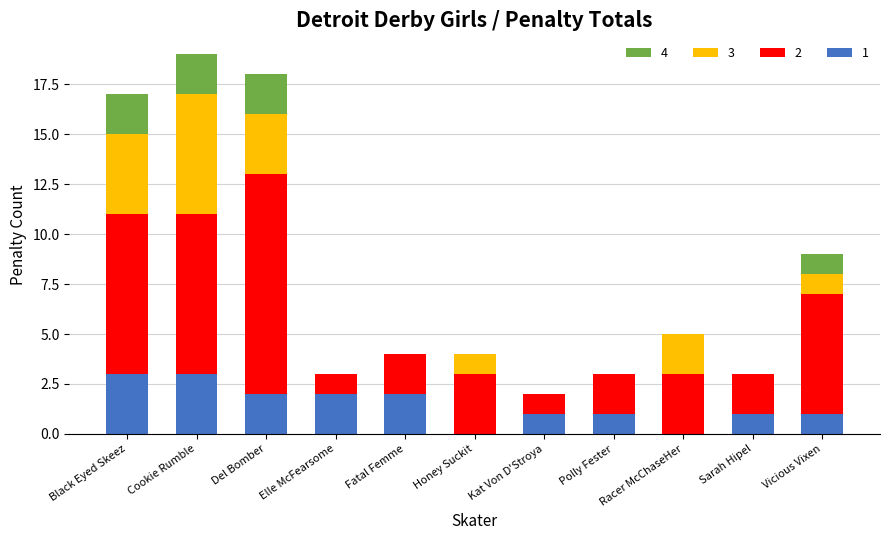

The 1 series shows 0 at Kat Von D'Stroya. True or false?

False